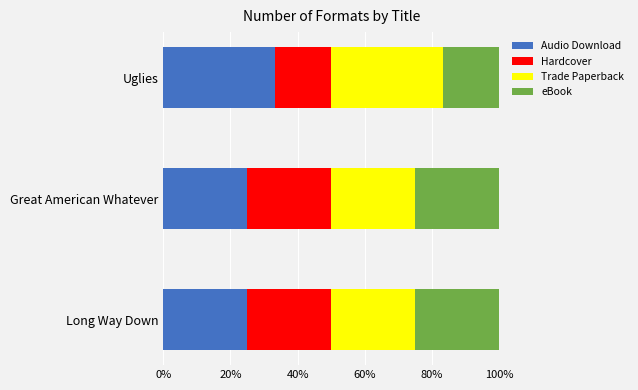

Which category has the highest value in the Audio Download series?

Uglies